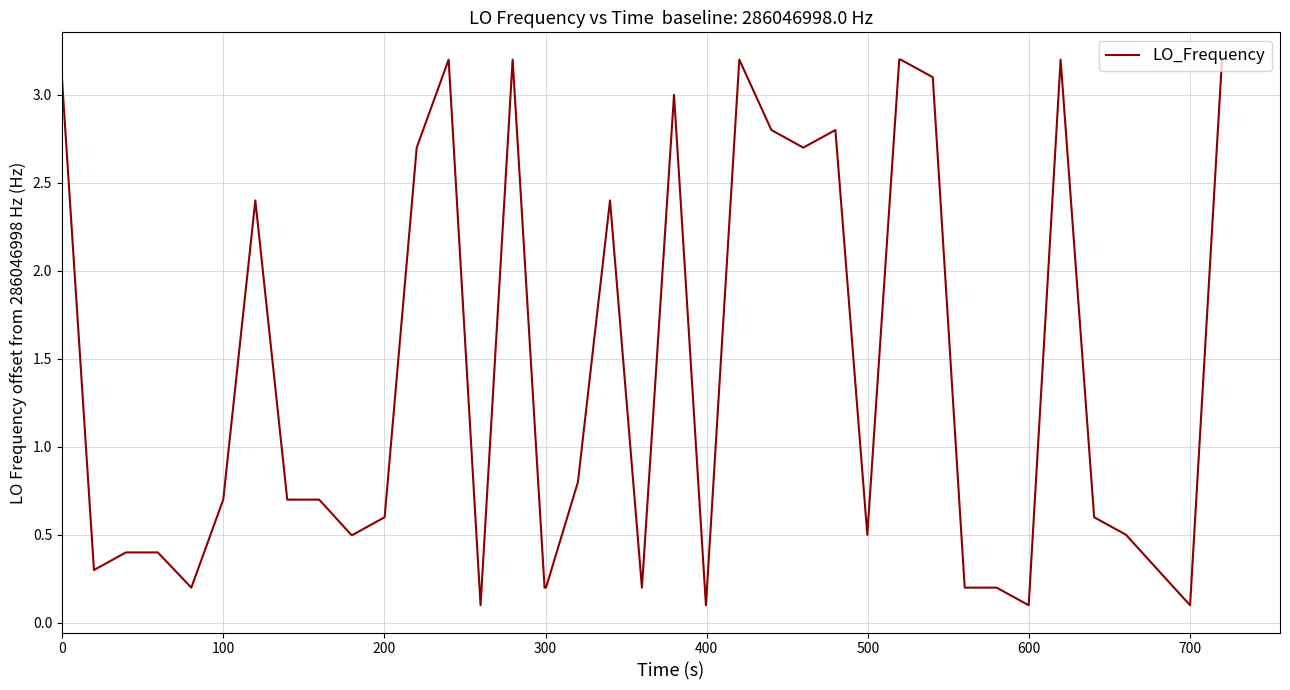

How many series are shown in this chart?

1